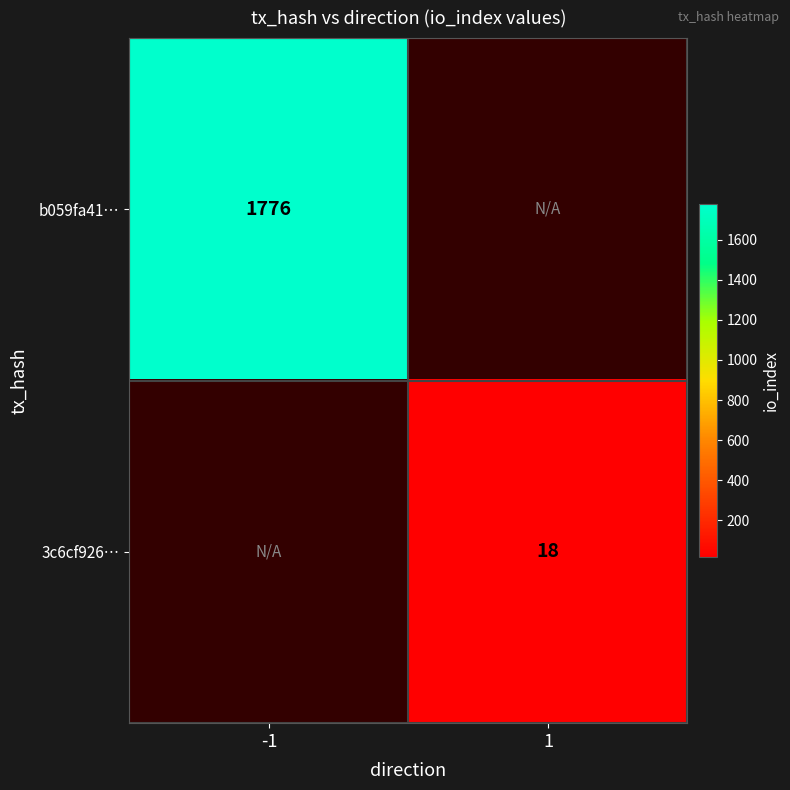

The 3c6cf926… series shows 18 at 1. True or false?

True